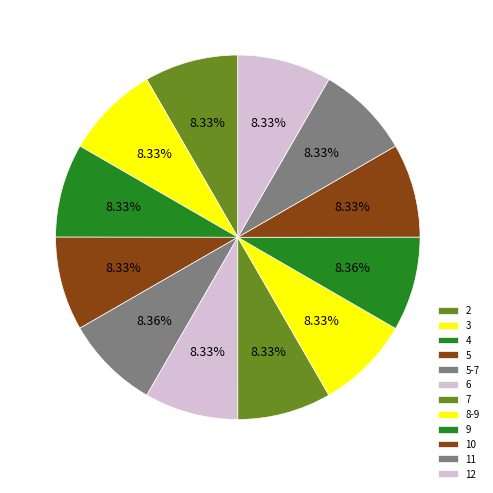

Count the number of slices in the pie.

12